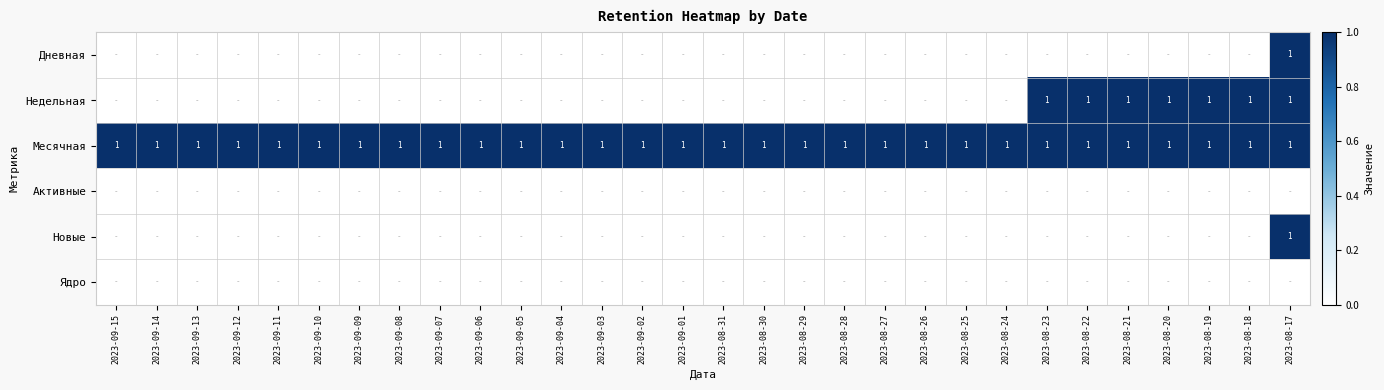

The Месячная series shows 1 at 2023-08-17. True or false?

True